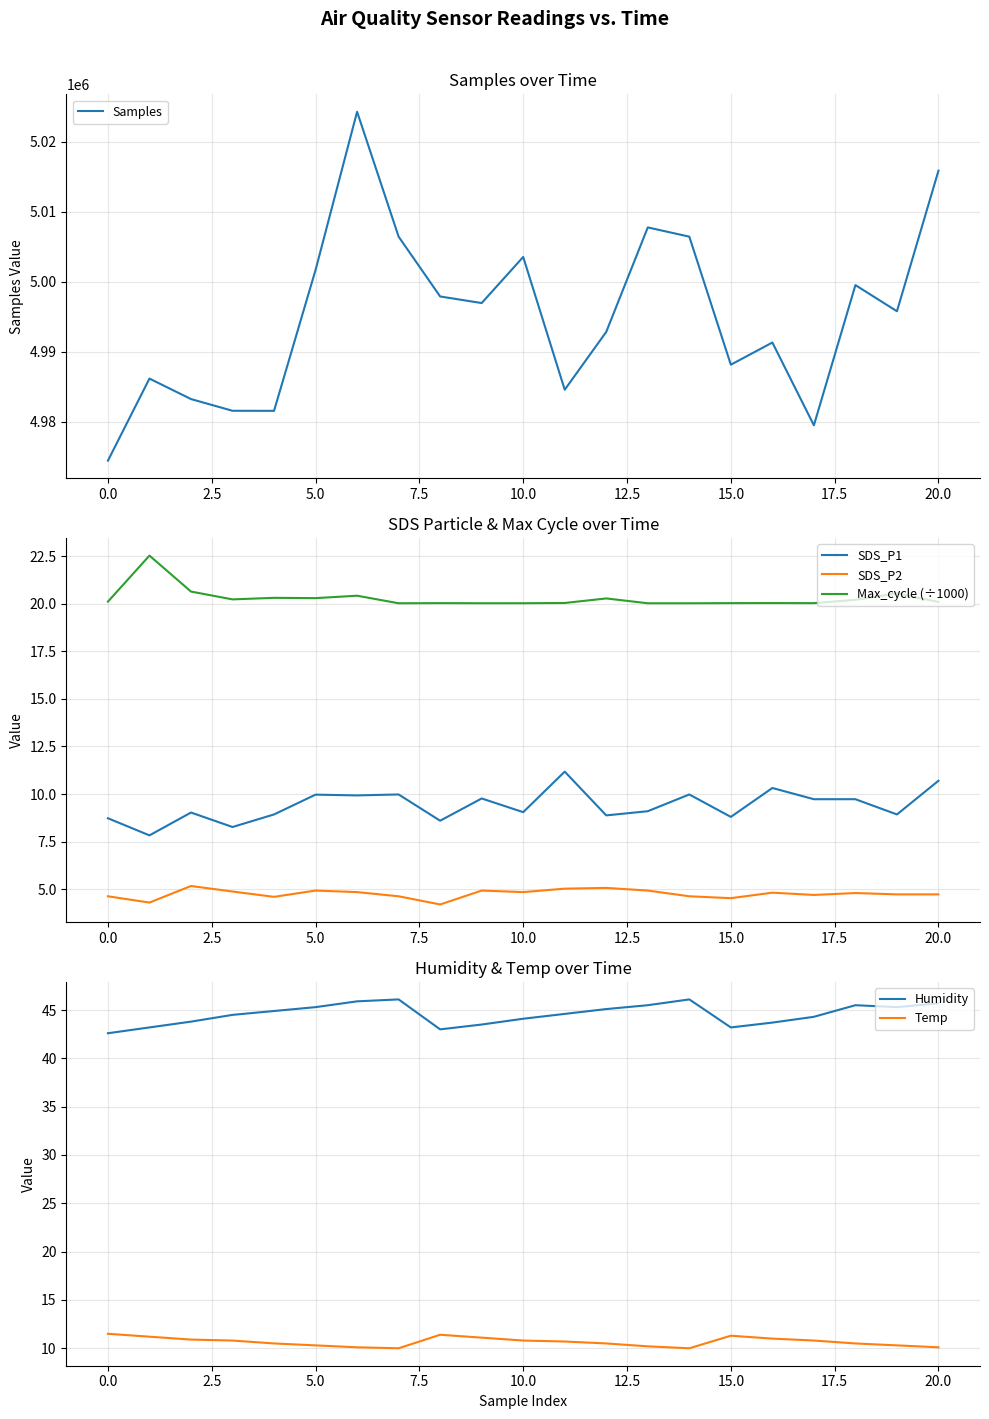

True or false: SDS_P1 and SDS_P2 intersect in this chart.

False